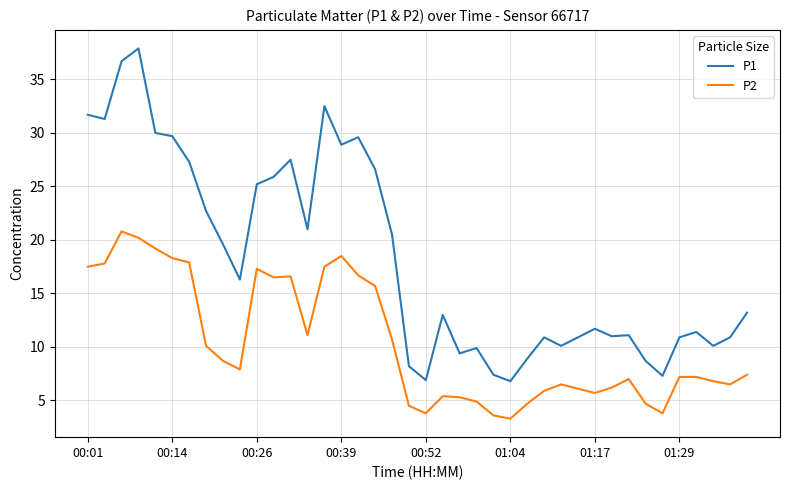

True or false: P2 and P1 cross at least once.

False